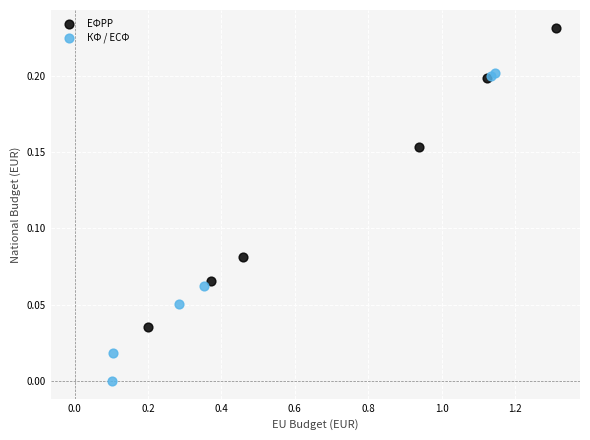

Which series contains the lowest Y value?

КФ / ЕСФ